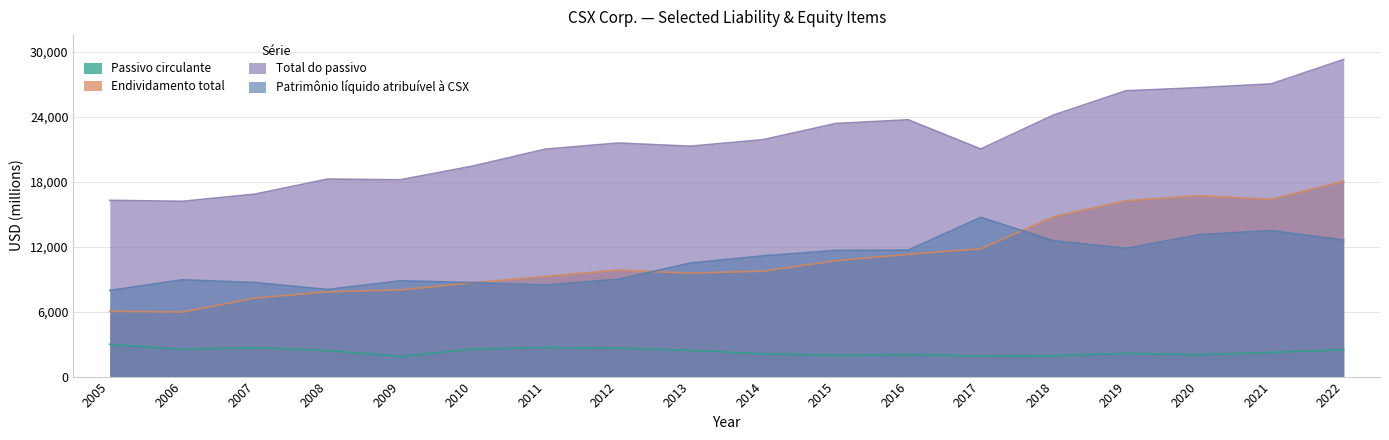

True or false: Passivo circulante and Total do passivo intersect in this chart.

False